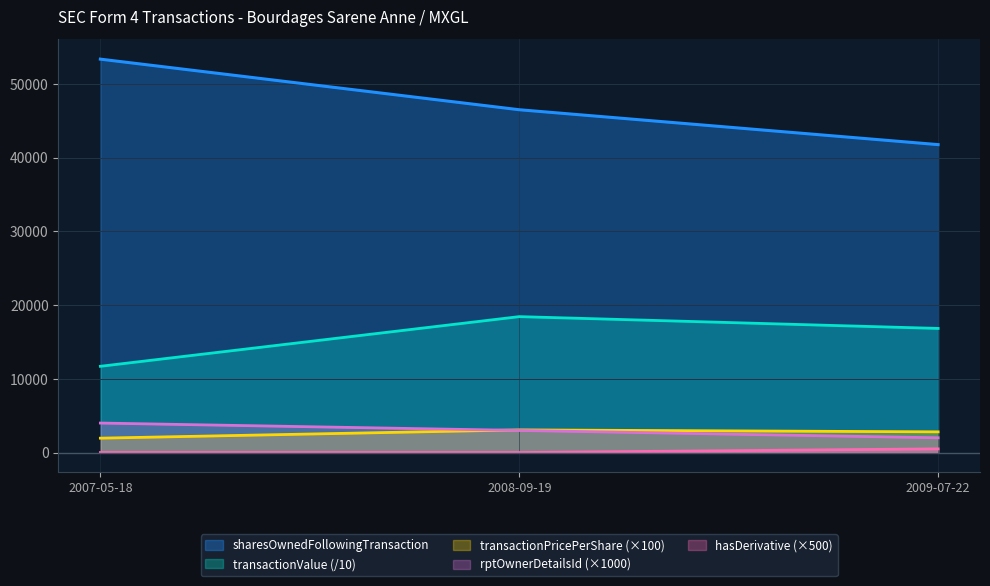

Count the number of data series in this chart.

5